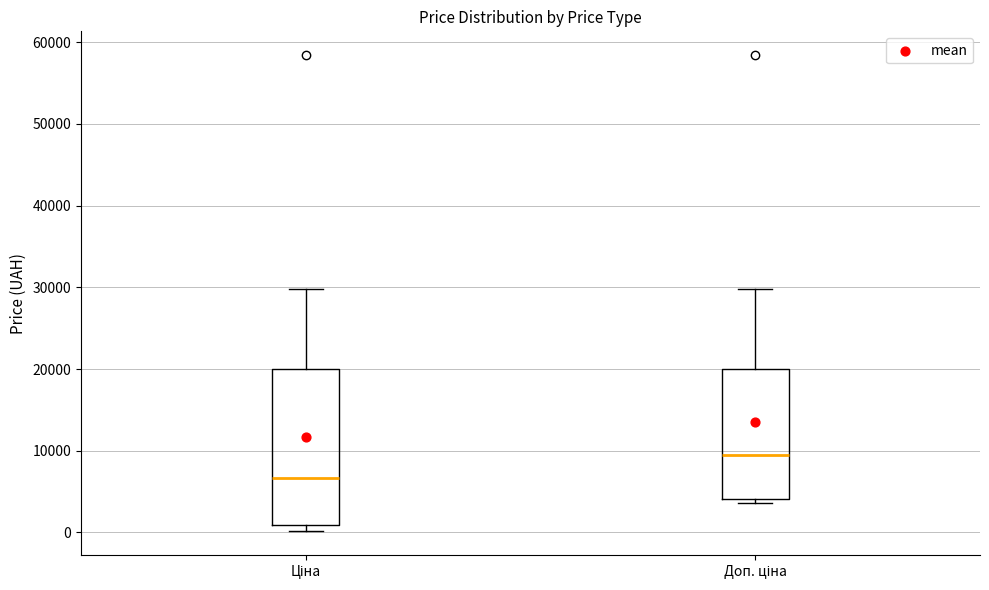

Reading left to right, transcribe this box plot: for each box, give where its median line is, the range the box spans, and where its two whiskers end, as read against the y-axis. The values are not printed on the chart, so give them approximately, as read against the axis.

Ціна: median 7000, box 1000 to 20000, whiskers 0 to 30000
Доп. ціна: median 10000, box 4000 to 20000, whiskers 4000 (just below the box's lower edge) to 30000